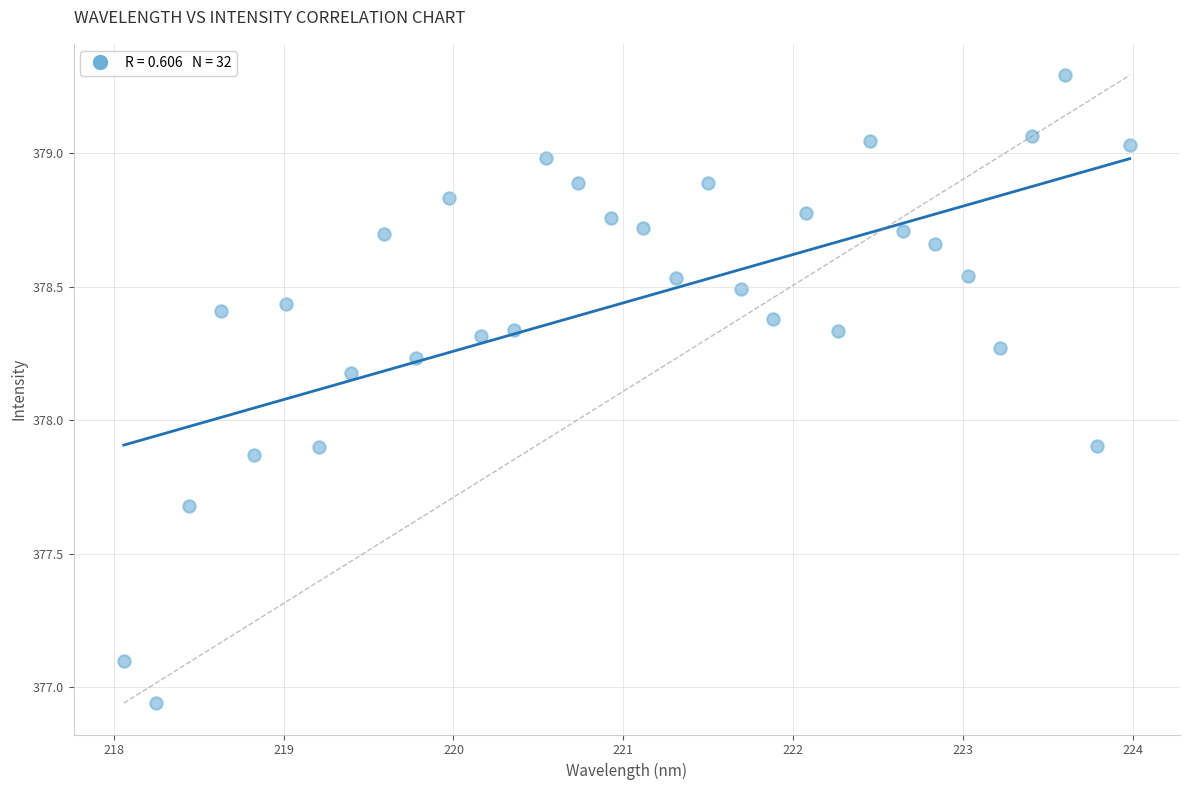

What is the range of X values (max minus min)?

5.9